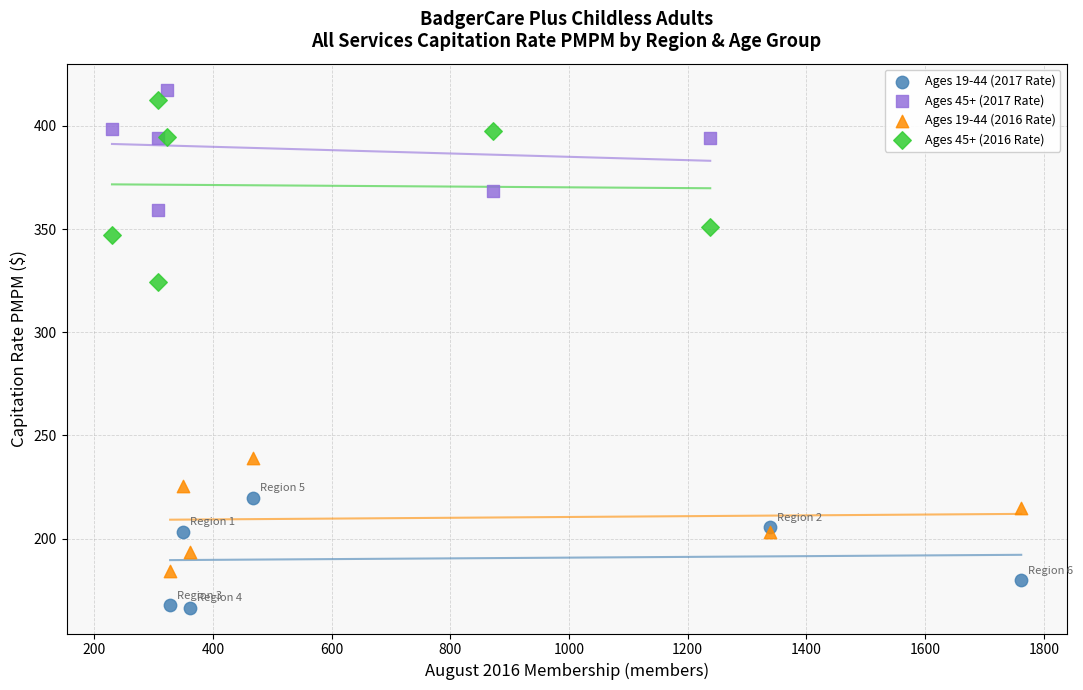

Which series reaches the minimum Y coordinate?

Ages 19-44 (2017 Rate)